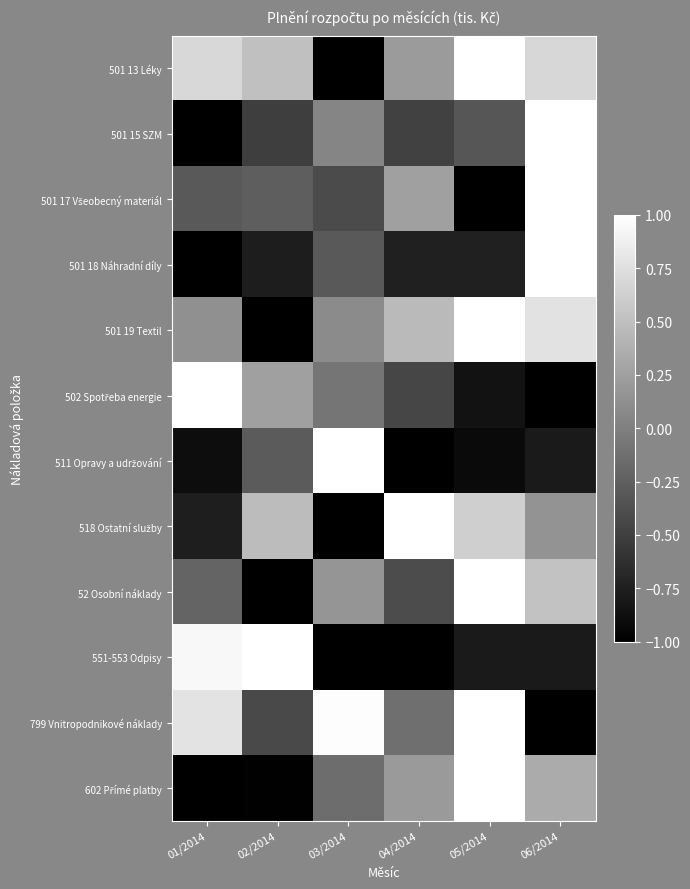

At which category does the chart reach its peak across all series?

05/2014